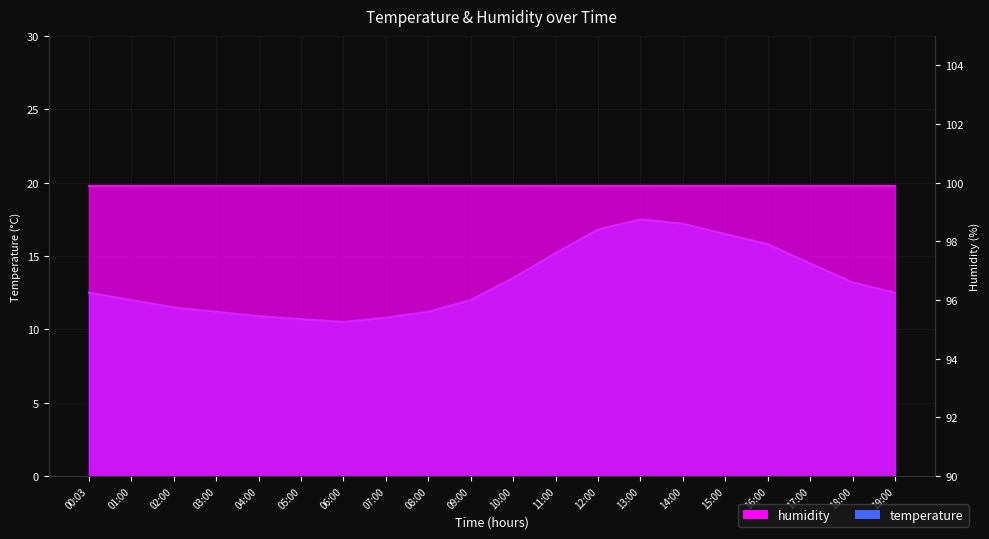

Which category has the lowest value across all series?

06:00